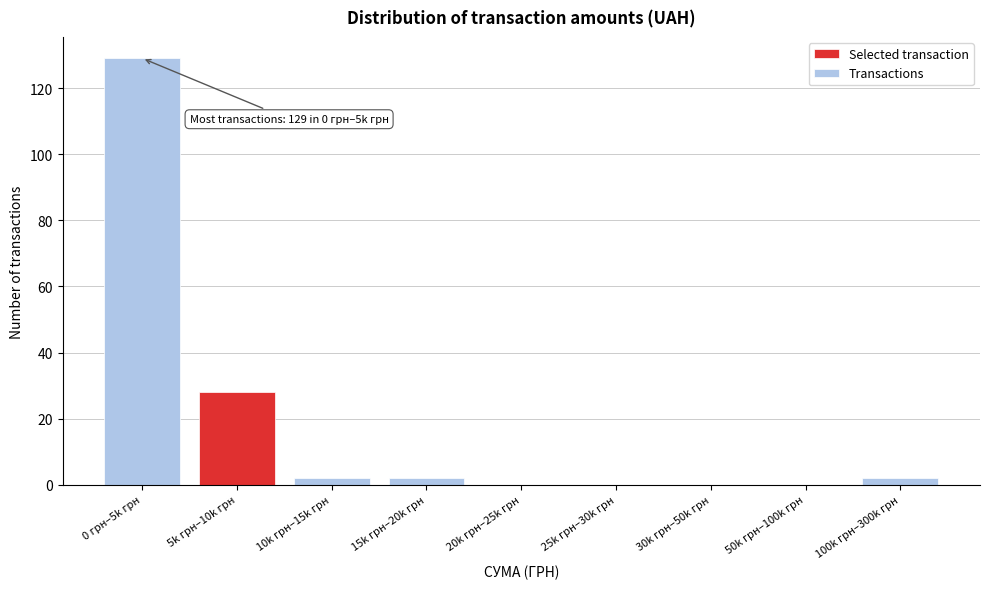

Reading left to right, transcribe all the data shown in this chart.

0 грн–5k грн=129	5k грн–10k грн=28	10k грн–15k грн=2	15k грн–20k грн=2	20k грн–25k грн=0	25k грн–30k грн=0	30k грн–50k грн=0	50k грн–100k грн=0	100k грн–300k грн=2